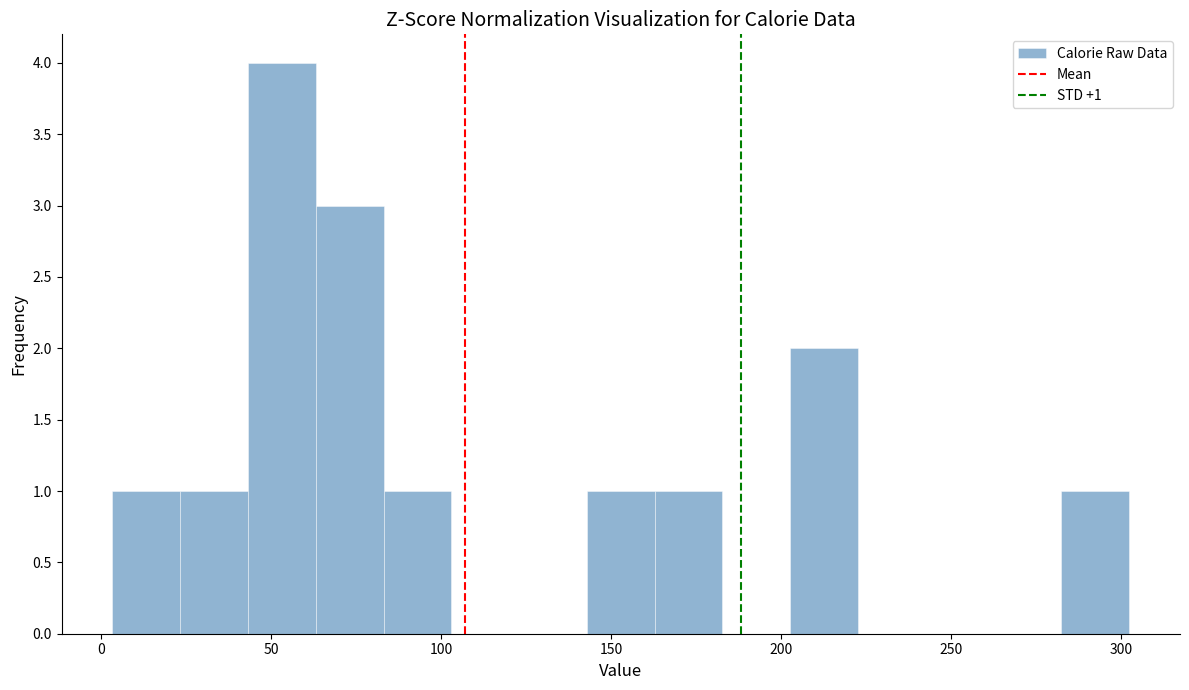

Read against the x-axis, roughly where is the centre of the tallest bar?

55